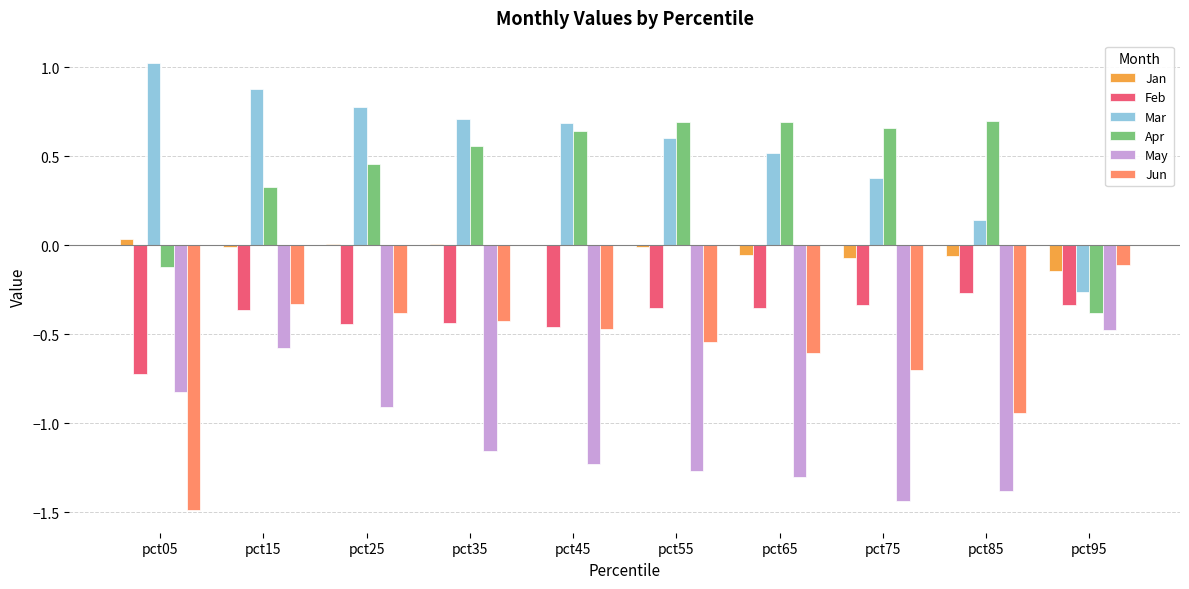

Which series changed the most between pct05 and pct65?

Jun